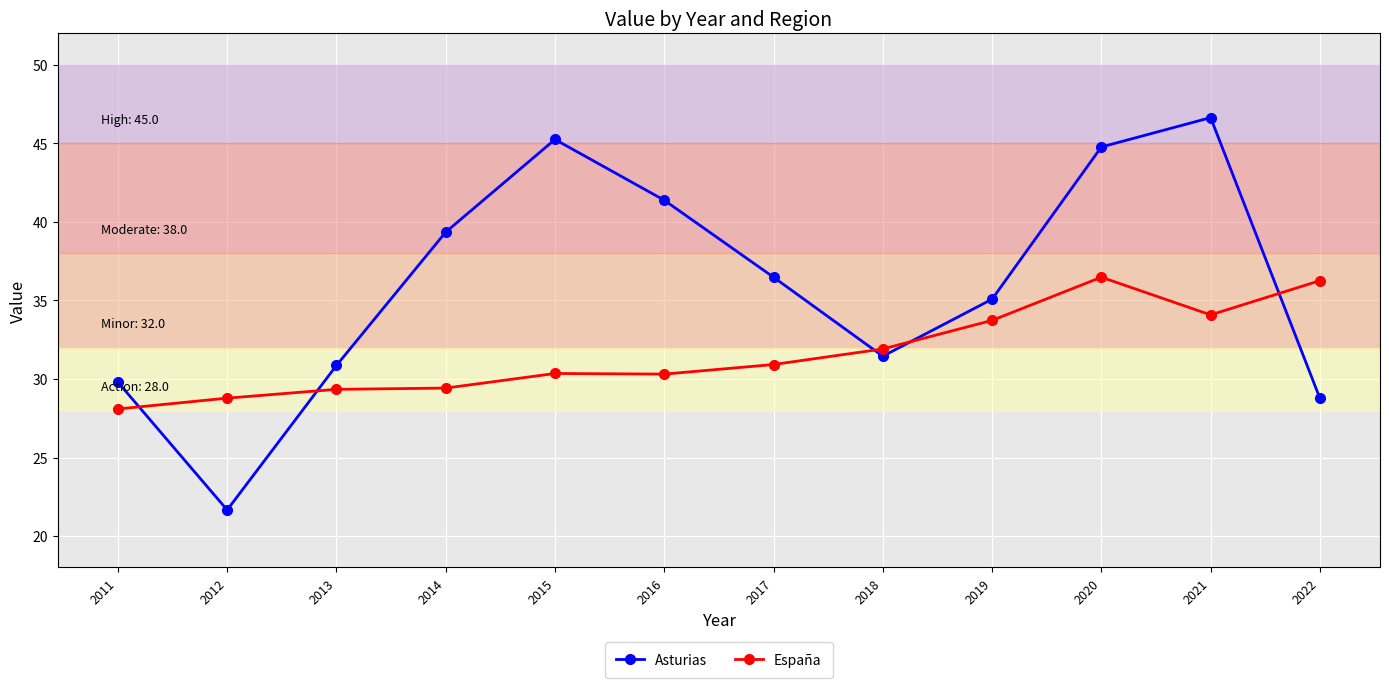

Is it true that España equals 29.4 at 2014?

True